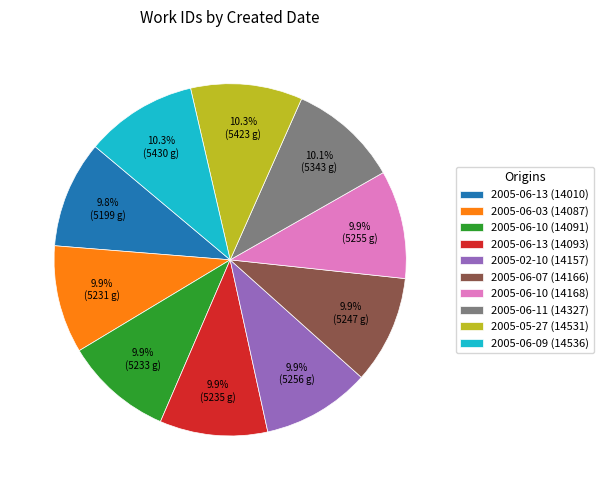

What is the ratio of the value at 2005-06-03 (14087) to the value at 2005-06-09 (14536)?

1.0